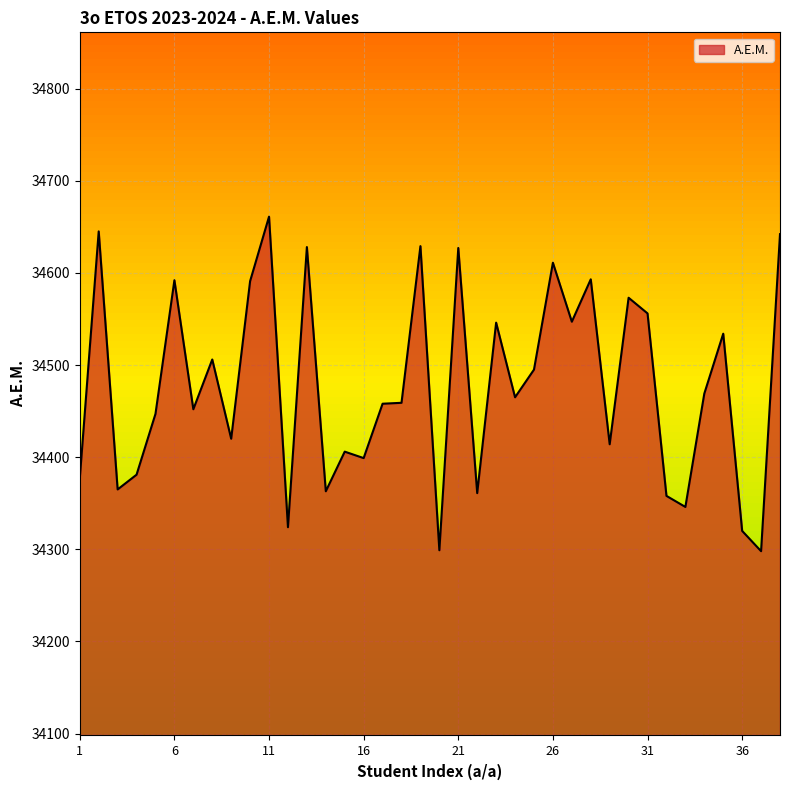

What is the smallest value displayed?

34298